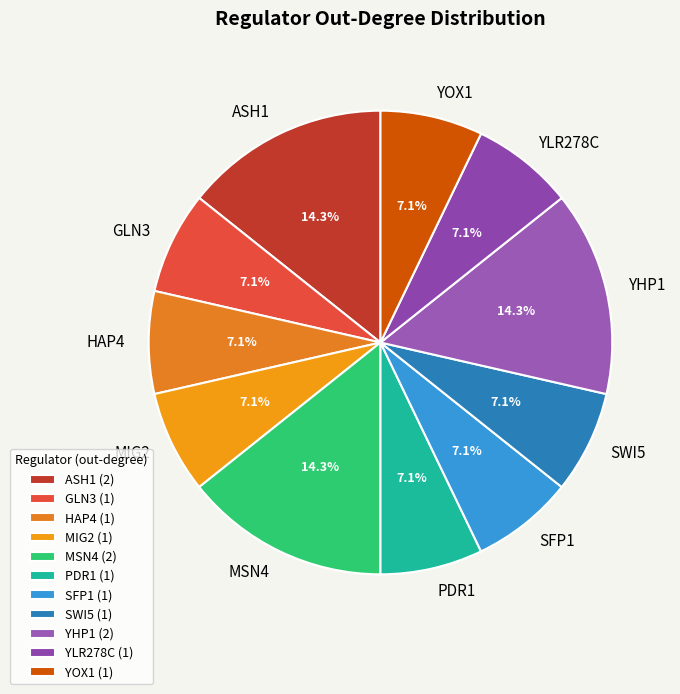

Count the number of slices in the pie.

11